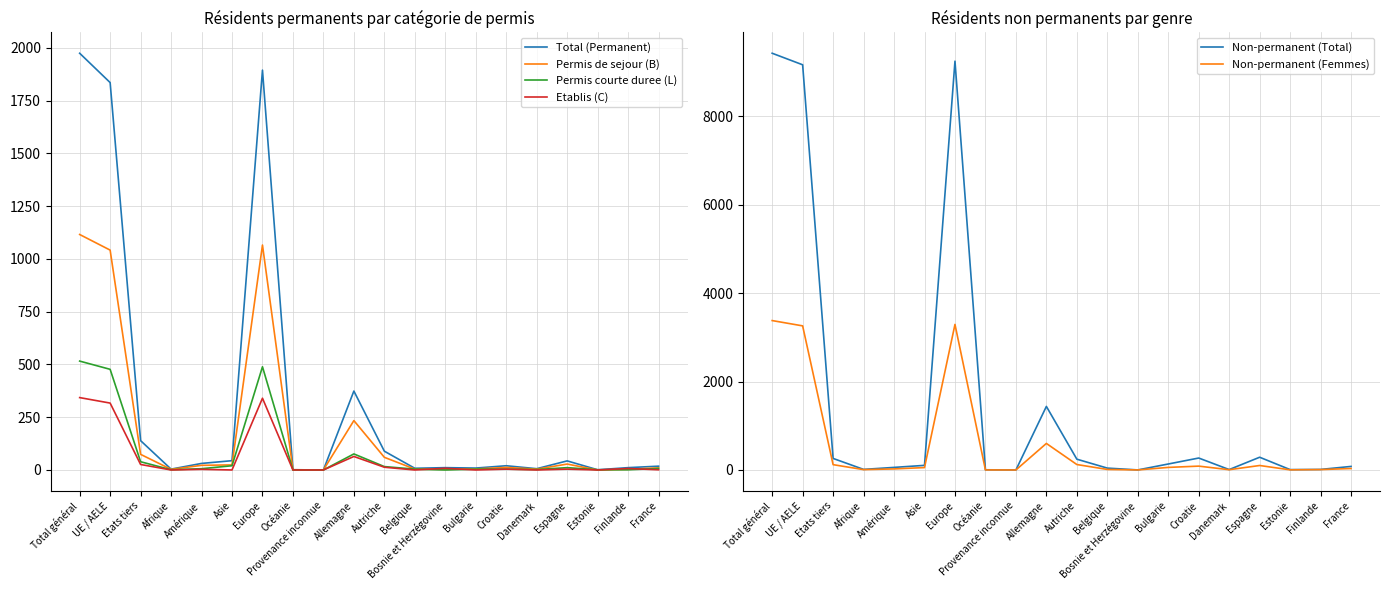

True or false: Non-permanent (Femmes) has more than 0 interior local peaks.

True